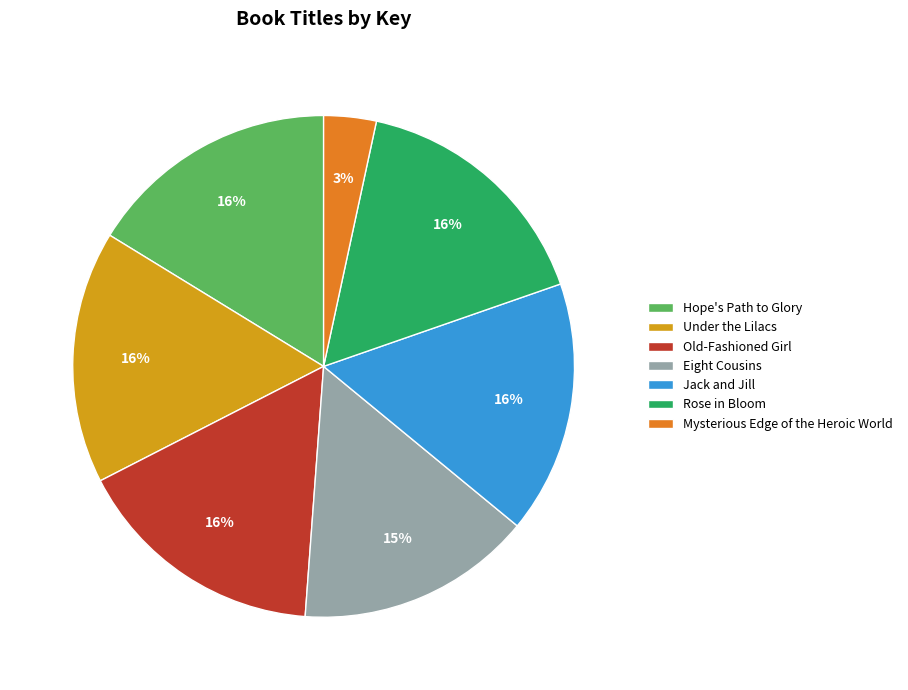

The Jack and Jill slice represents 28% of the pie. True or false?

False